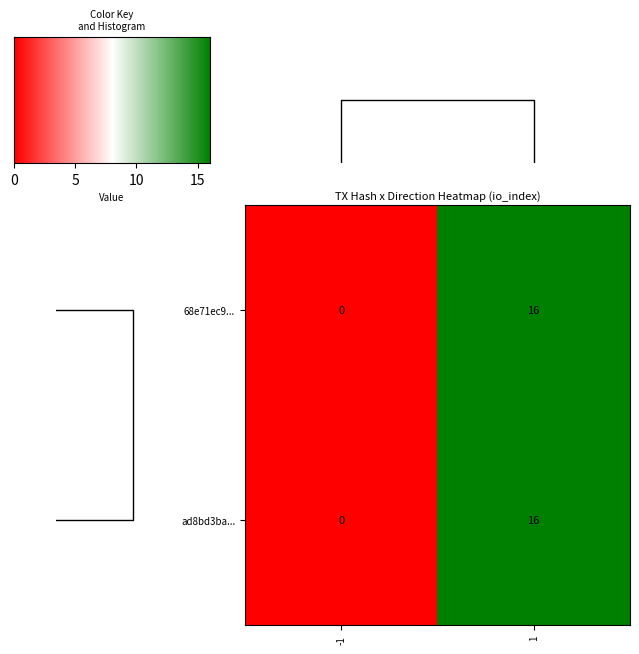

Reading left to right, list all the values displayed in this chart.

68e71ec9...: -1=0	1=16
ad8bd3ba...: -1=0	1=16